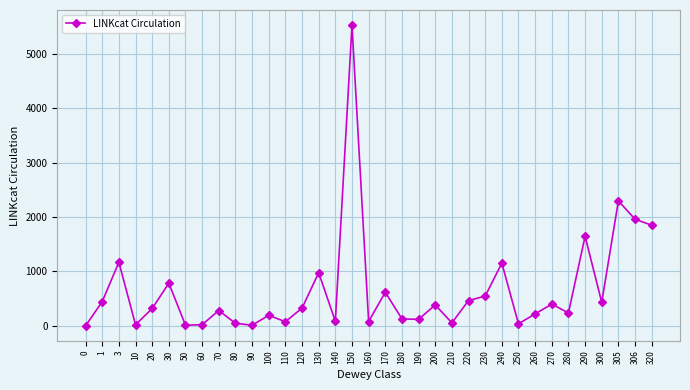

The chart shows a value of 38 at 250. True or false?

True